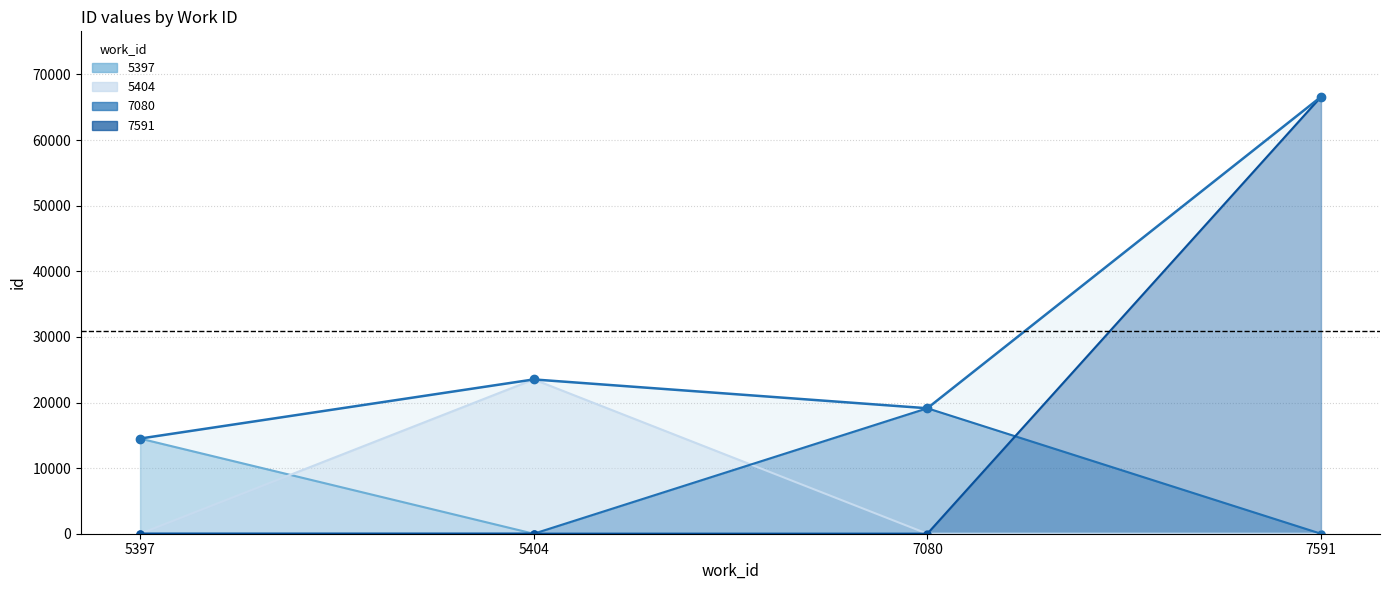

True or false: the data has more than 0 interior local peaks.

True